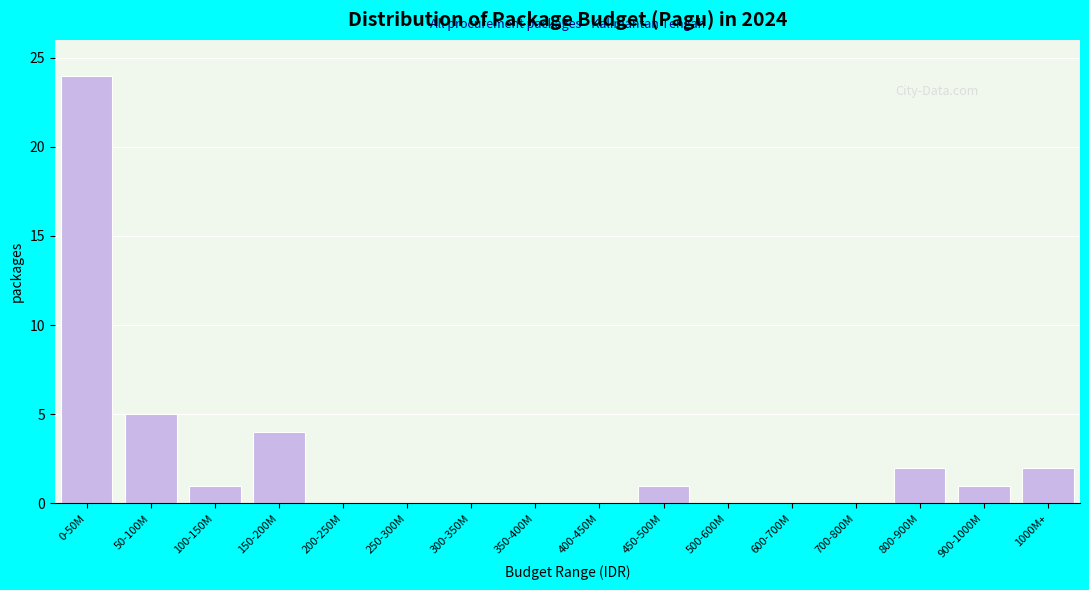

Reading left to right, list all the values displayed in this chart.

0-50M=24	50-100M=5	100-150M=1	150-200M=4	200-250M=0	250-300M=0	300-350M=0	350-400M=0	400-450M=0	450-500M=1	500-600M=0	600-700M=0	700-800M=0	800-900M=2	900-1000M=1	1000M+=2